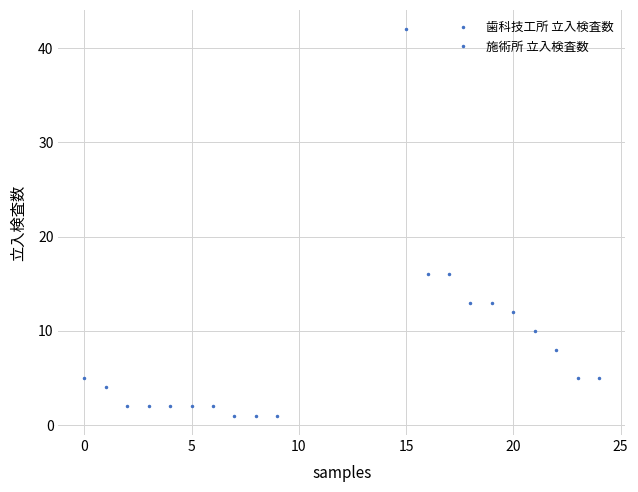

True or false: 施術所 立入検査数 and 歯科技工所 立入検査数 intersect in this chart.

False